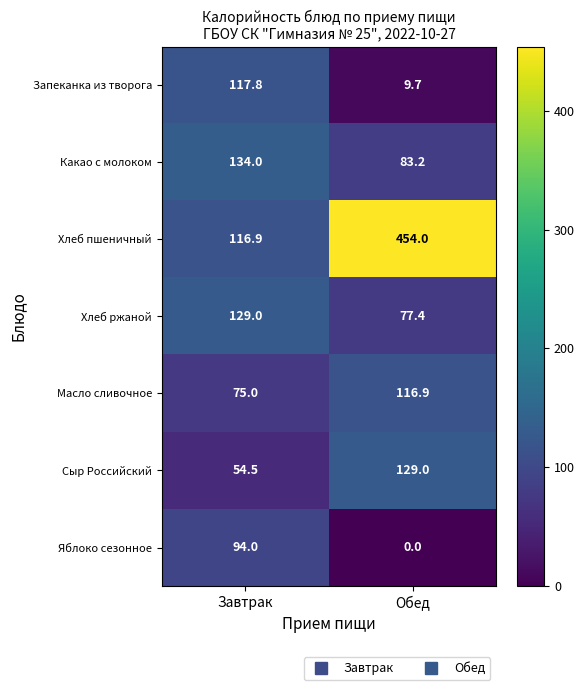

What is the spread (max minus min) of values at Завтрак?

79.5